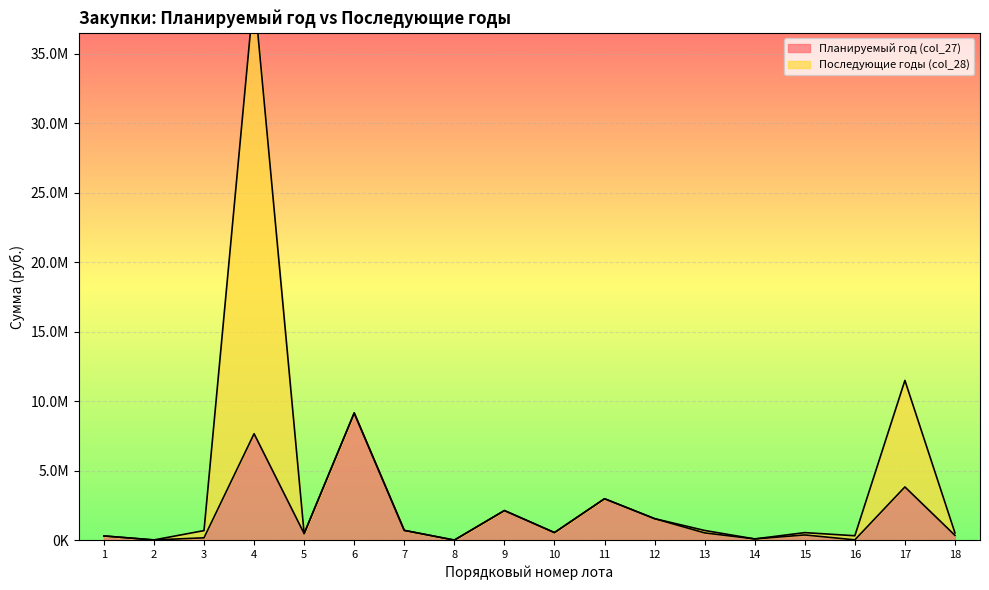

At which category does the data reach its first local peak?

4